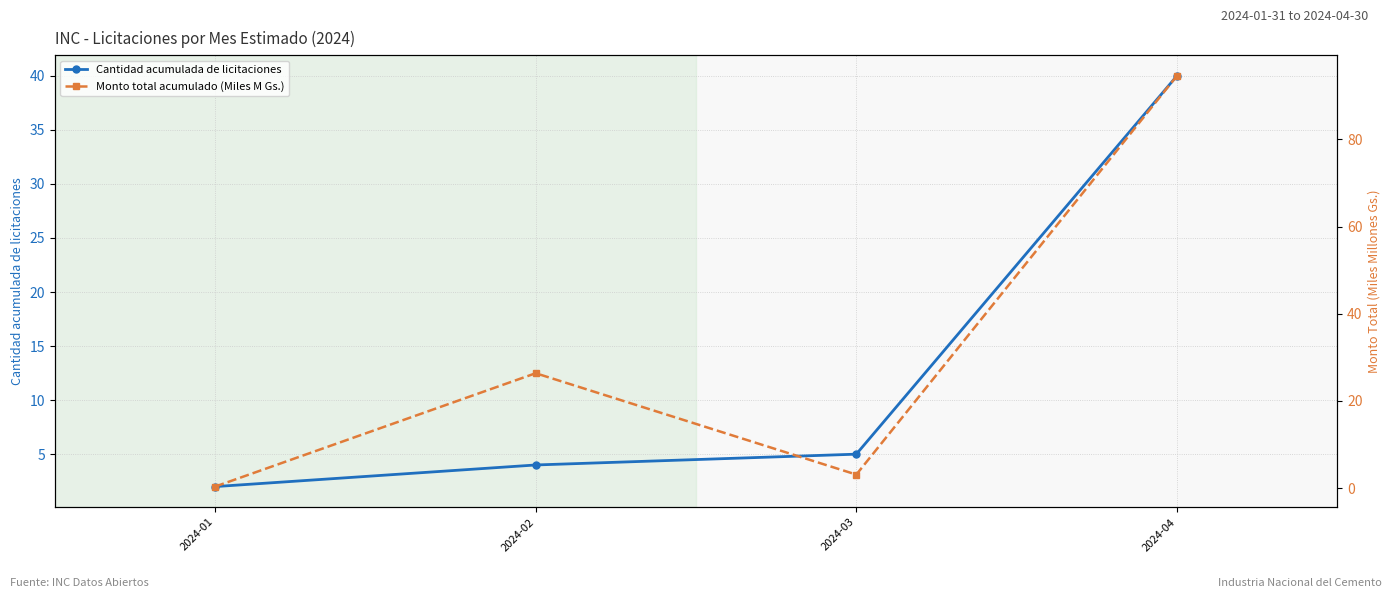

At which label does Monto total acumulado (Miles M Gs.) reach its minimum?

2024-01